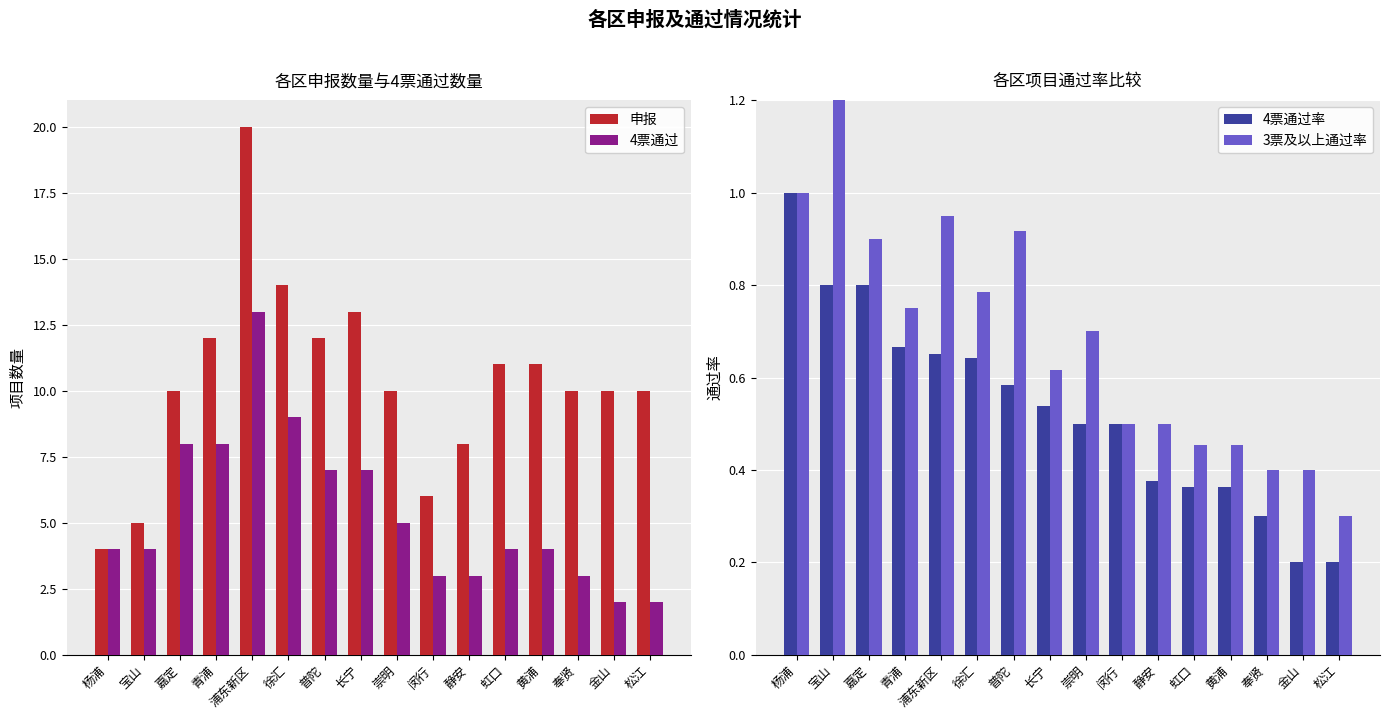

Which has a higher value, 金山 or 虹口?

虹口